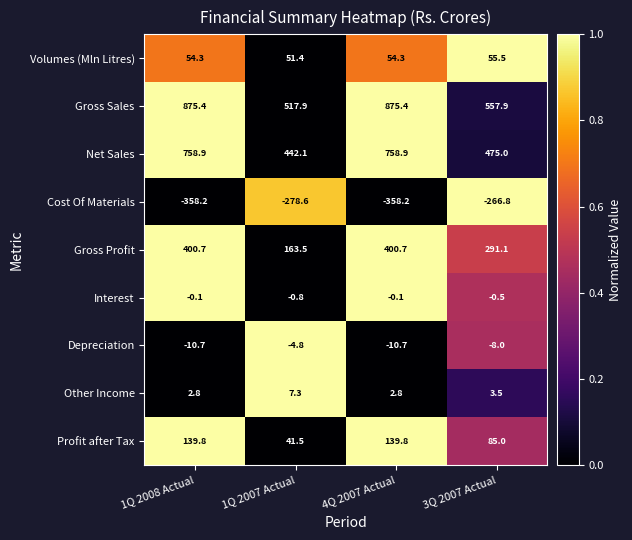

Between 1Q 2007 Actual and 4Q 2007 Actual, which series saw the biggest shift?

Gross Sales